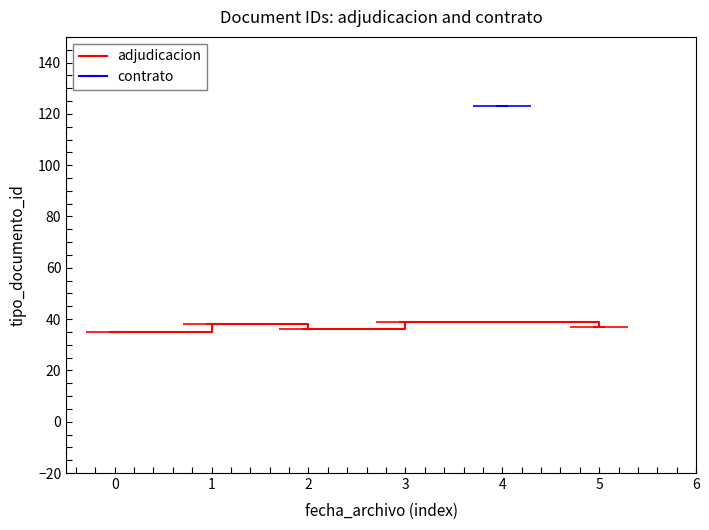

What is the difference between the values at 0 and 3?

4